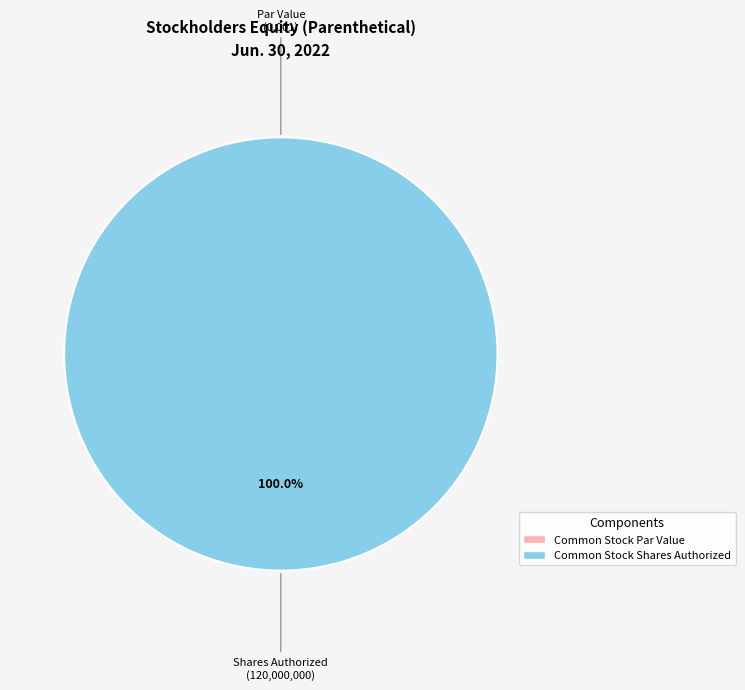

Is Common Stock, Par or Stated Value Per Share the majority of the pie?

No